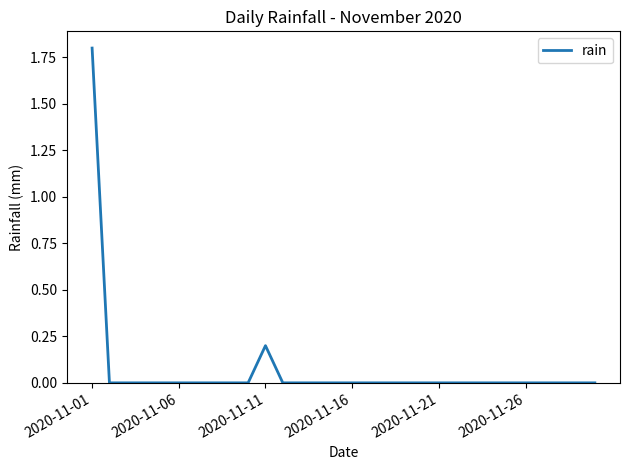

Does the chart display data point markers on the line(s)?

No